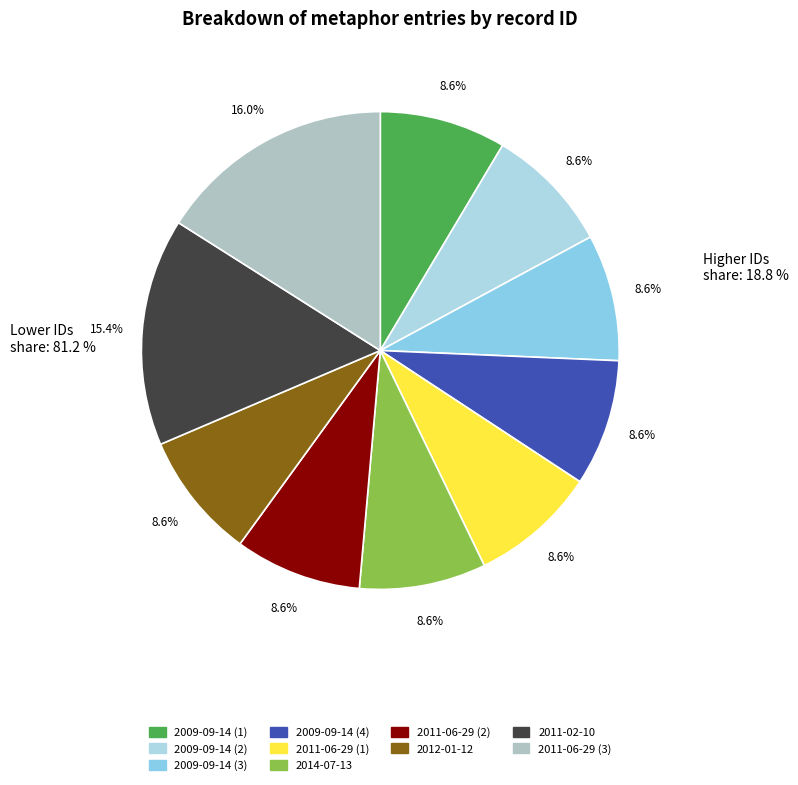

The 2009-09-14 (2) slice represents 1% of the pie. True or false?

False